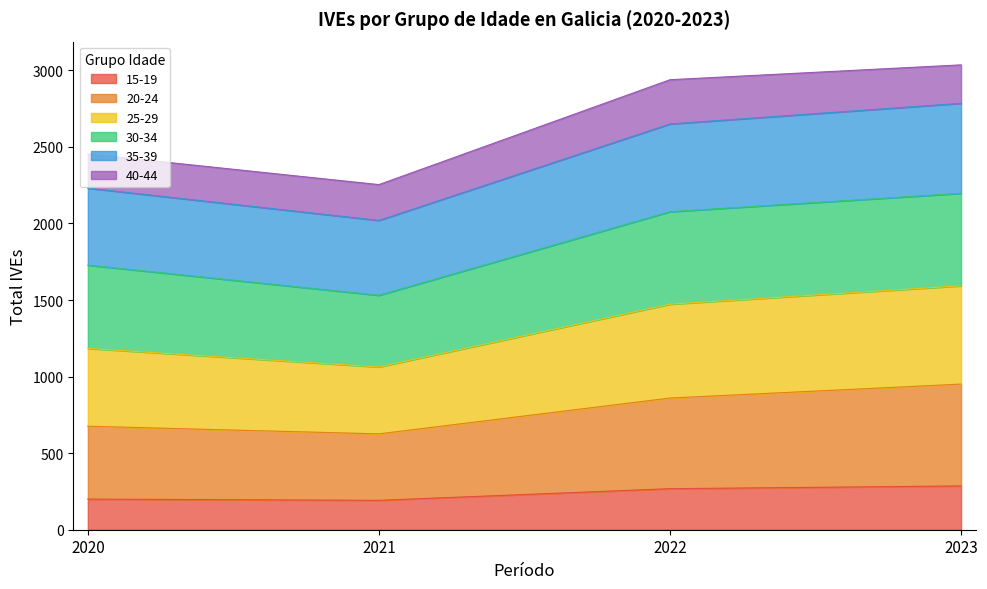

What is the highest value of the 15-19 series?

286